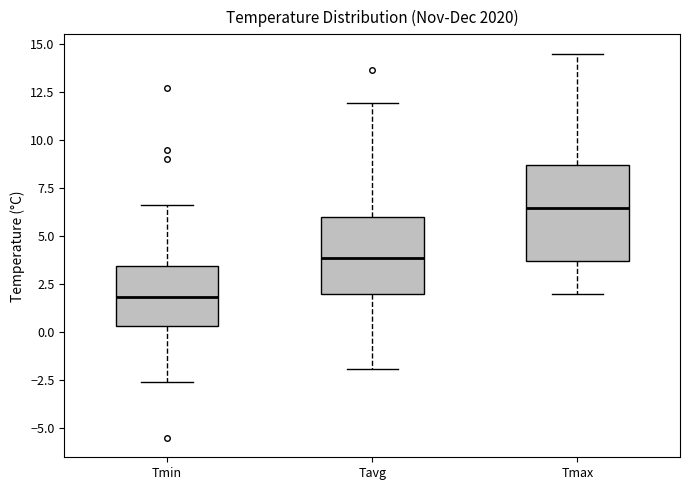

Reading left to right, transcribe this box plot: for each box, give where its median line is, the range the box spans, and where its two whiskers end, as read against the y-axis. The values are not printed on the chart, so give them approximately, as read against the axis.

Tmin: median 2.0, box 0.5 to 3.5, whiskers -2.5 to 6.5
Tavg: median 4.0, box 2.0 to 6.0, whiskers -2.0 to 12.0
Tmax: median 6.5, box 3.5 to 8.5, whiskers 2.0 to 14.5